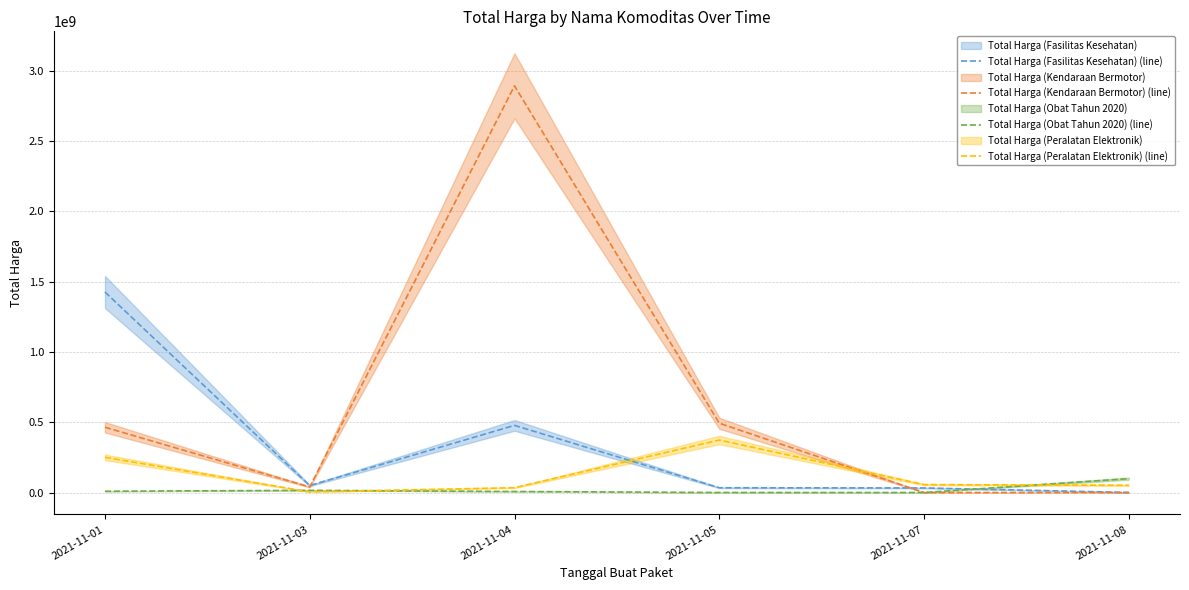

List the series in order of their overall mean, highest first.

Total Harga (Kendaraan Bermotor) (line), Total Harga (Fasilitas Kesehatan) (line), Total Harga (Peralatan Elektronik) (line), Total Harga (Obat Tahun 2020) (line)